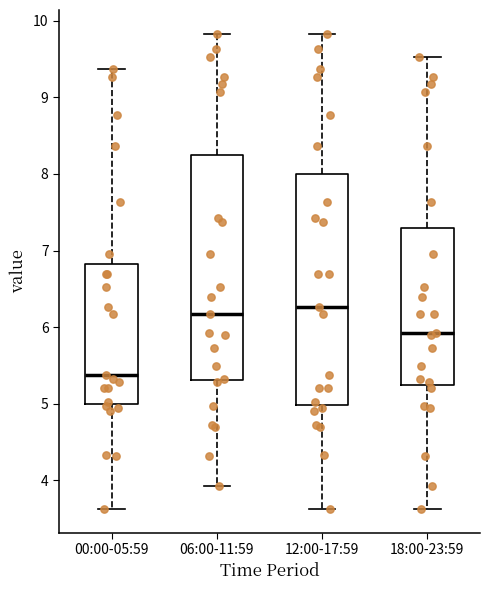

Which box has the lowest median line?

00:00-05:59